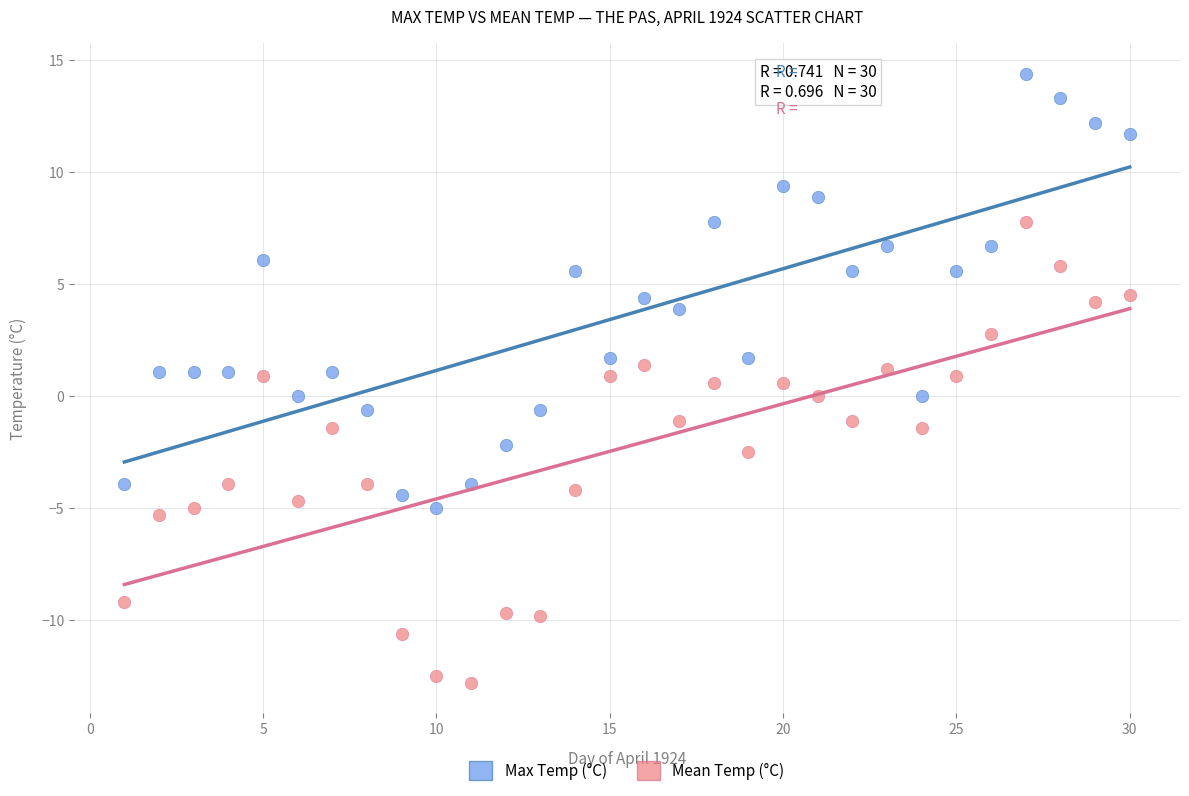

Which series contains the highest Y value?

Max Temp (°C)